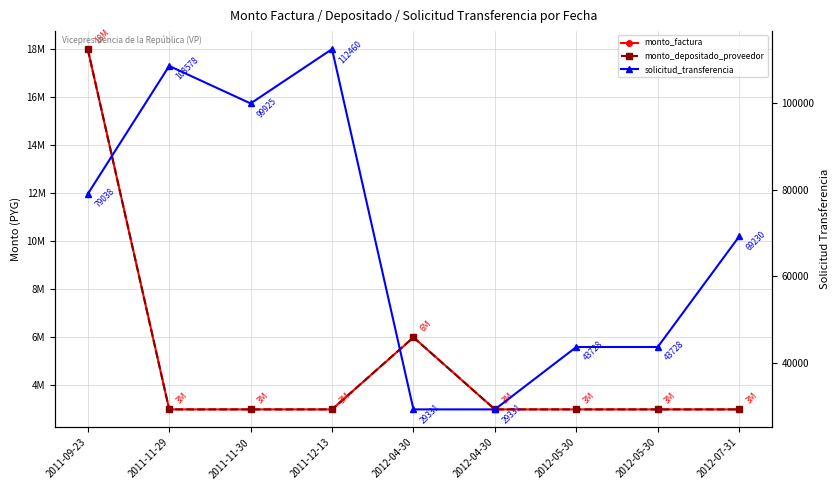

List the series in order of their peak value, lowest first.

solicitud_transferencia, monto_factura, monto_depositado_proveedor